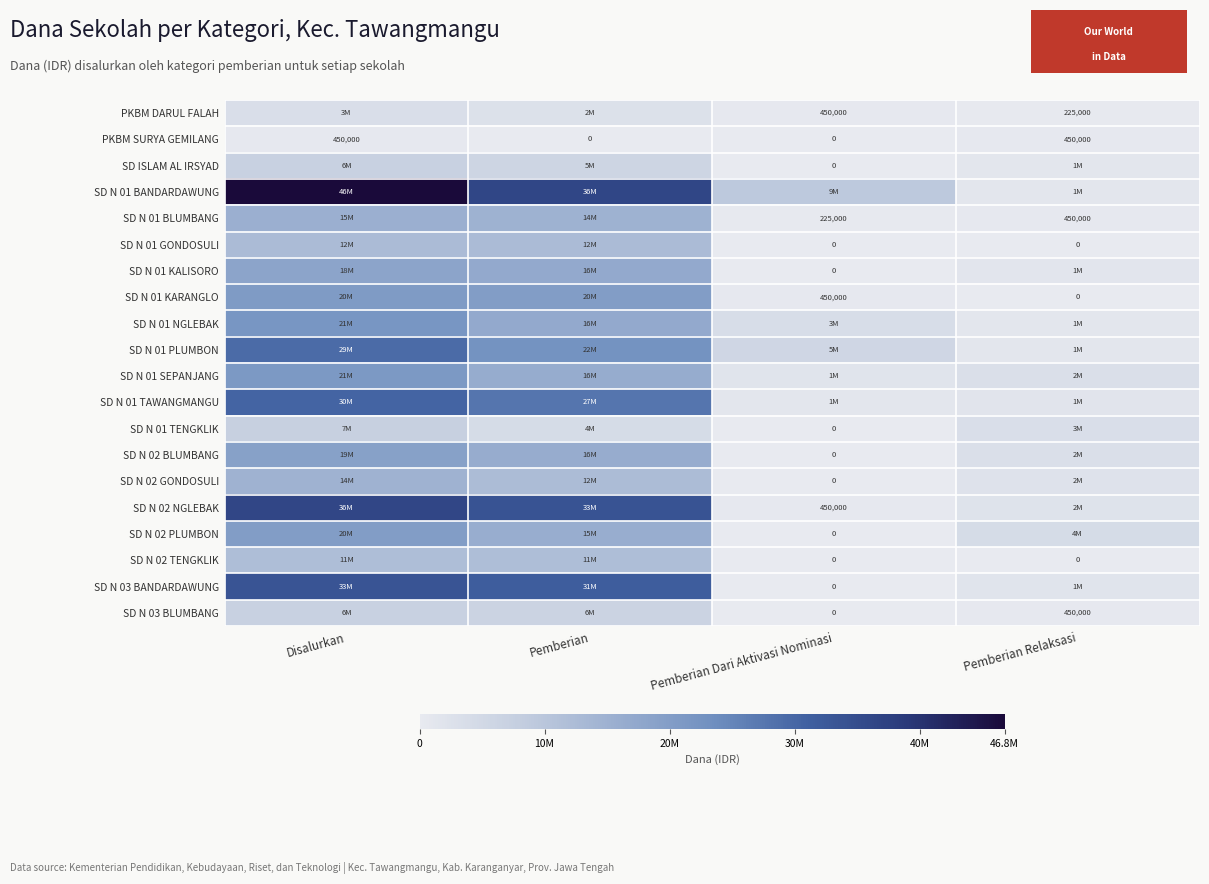

How many values in PKBM SURYA GEMILANG are above zero?

2